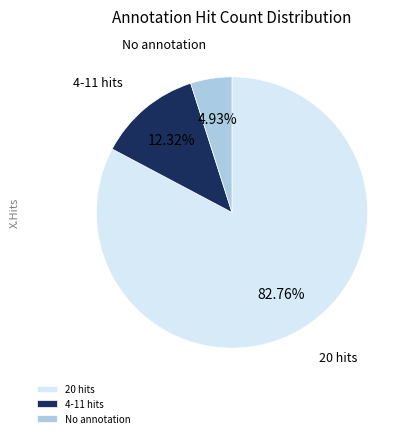

Which category has the smallest portion of the pie?

No annotation